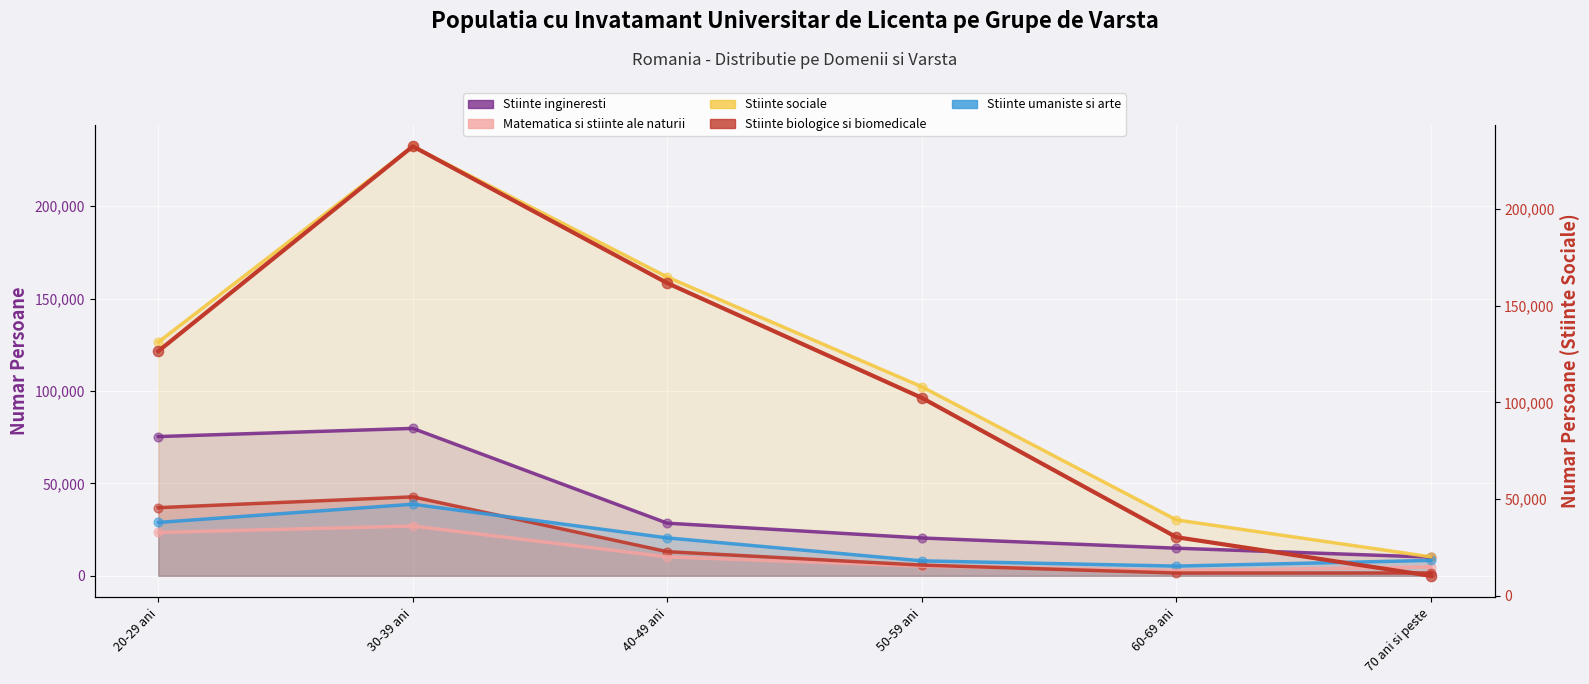

Which series contains the highest Y value?

Stiinte sociale